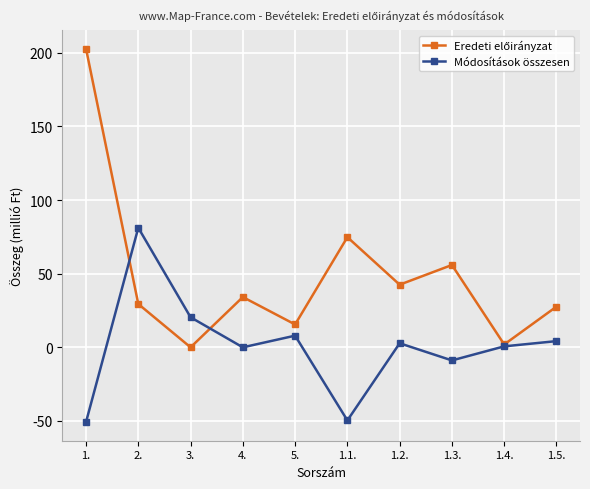

What is the spread (max minus min) of values at 2.?

51.8